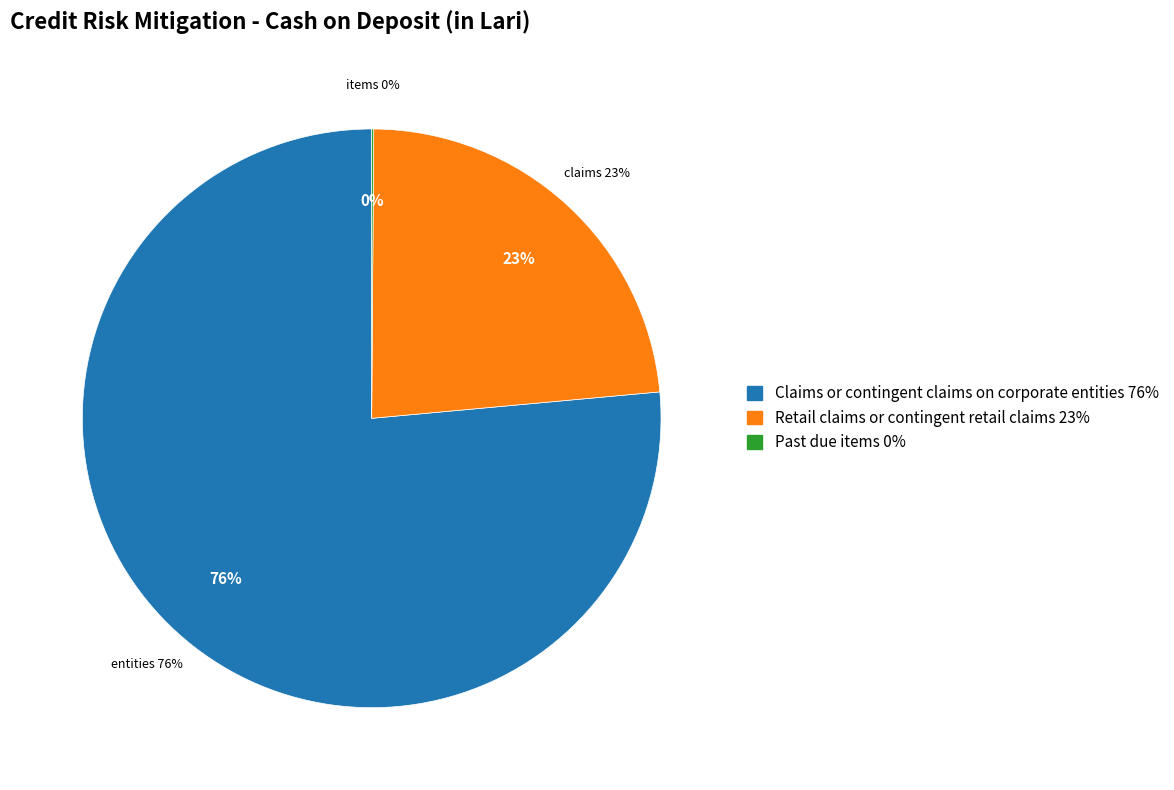

Which category has the biggest portion of the pie?

Claims or contingent claims on corporate entities